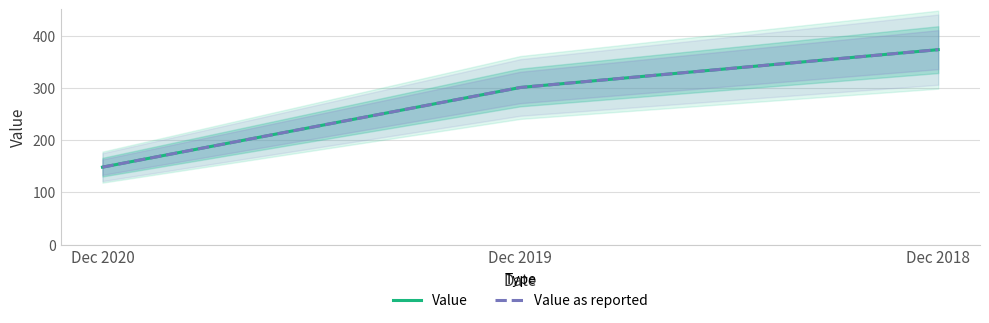

Rank the series at Dec 2020 from highest to lowest value.

Value, Value as reported